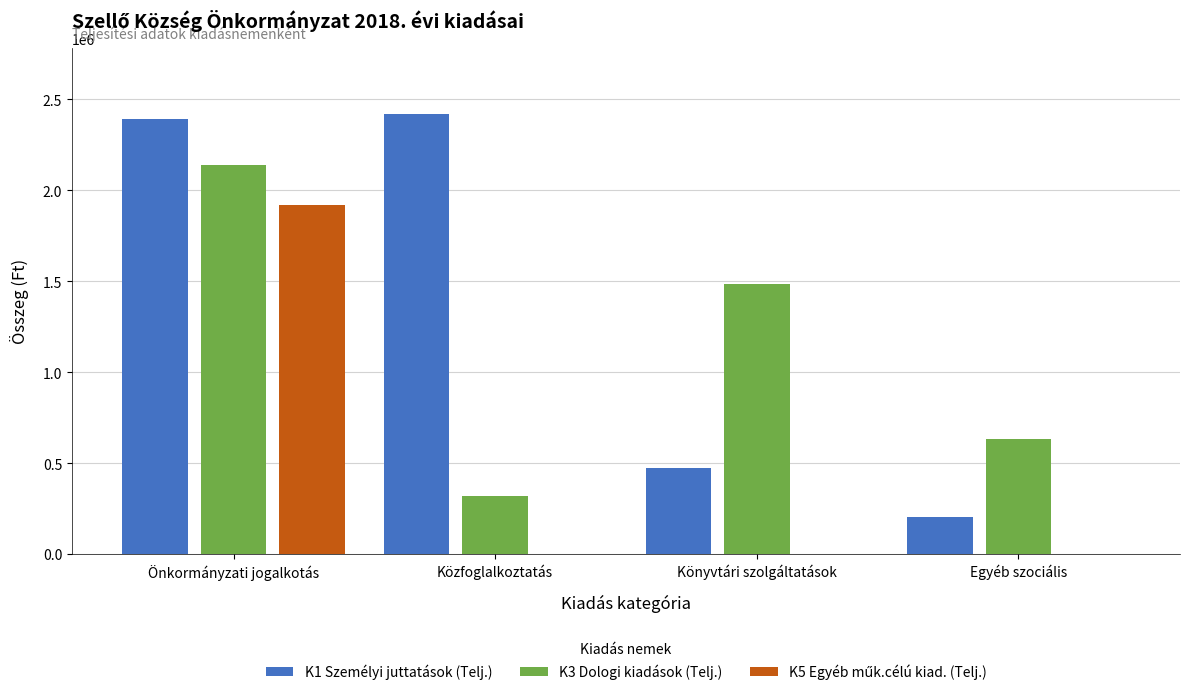

At which category is the sum across all series the highest?

Önkormányzati jogalkotás